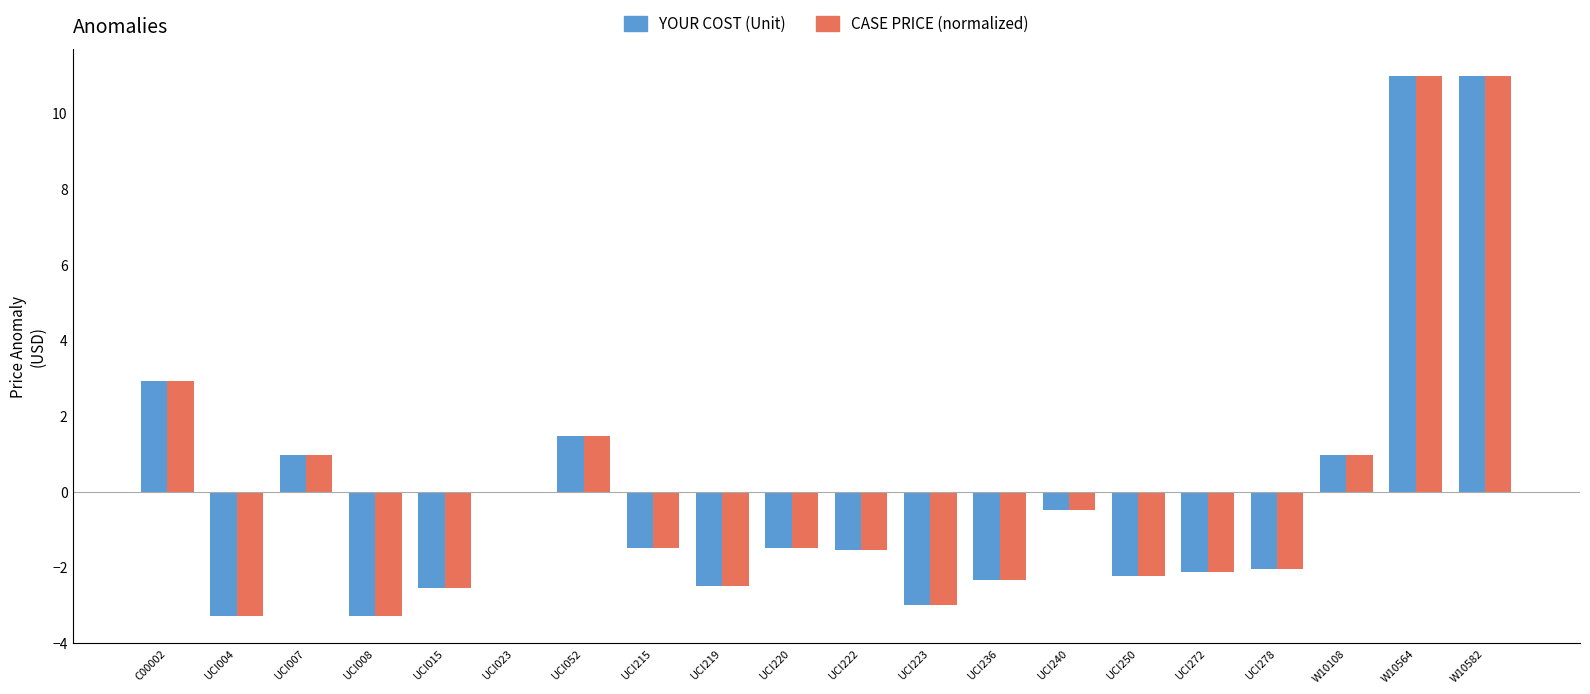

Read the CASE PRICE (normalized) value at UCI015.

-2.5